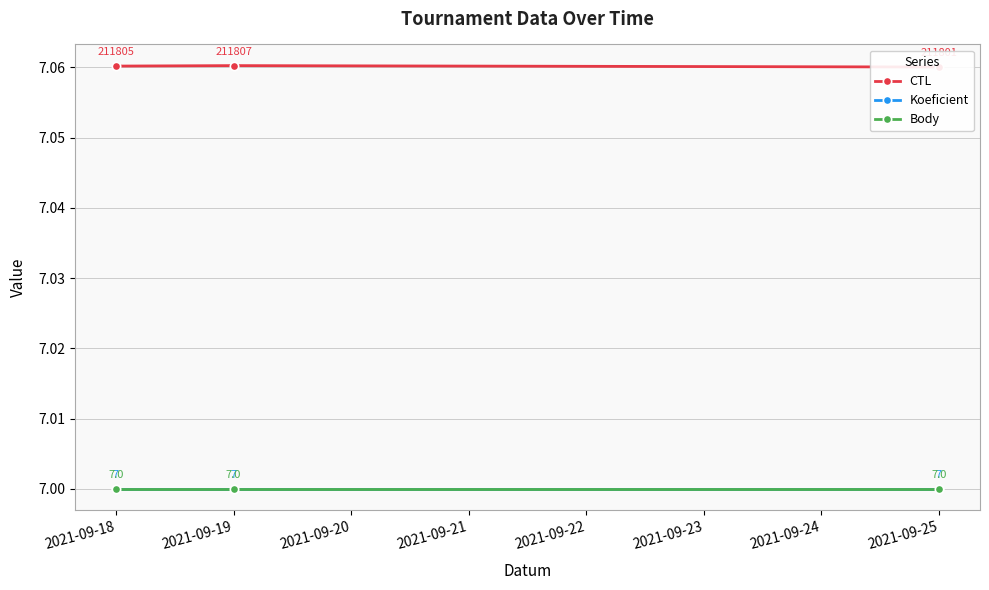

Rank the series by their maximum value, from highest to lowest.

CTL, Koeficient, Body